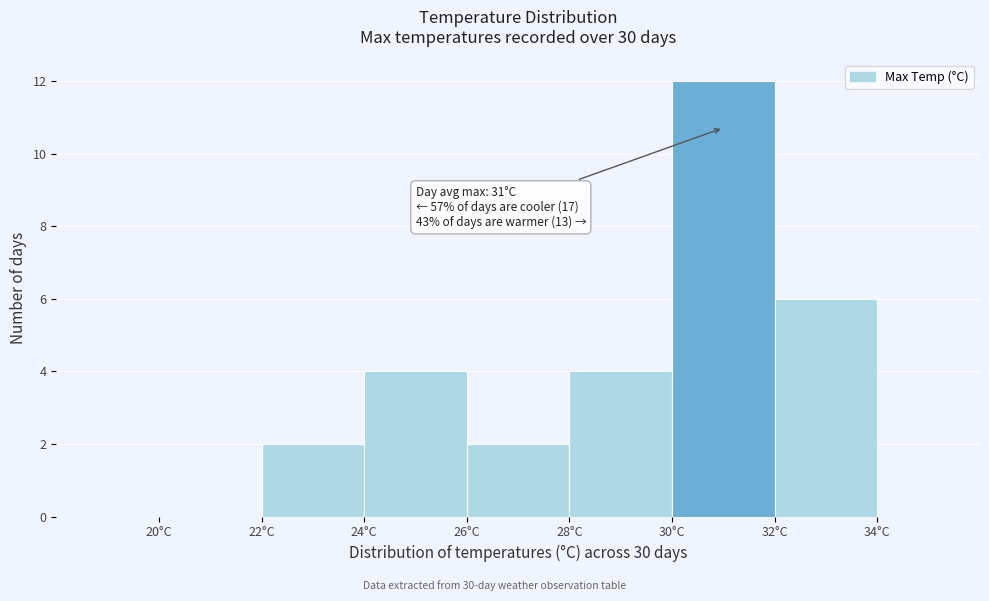

Over which range of the x-axis is the bar tallest?

30 to 32